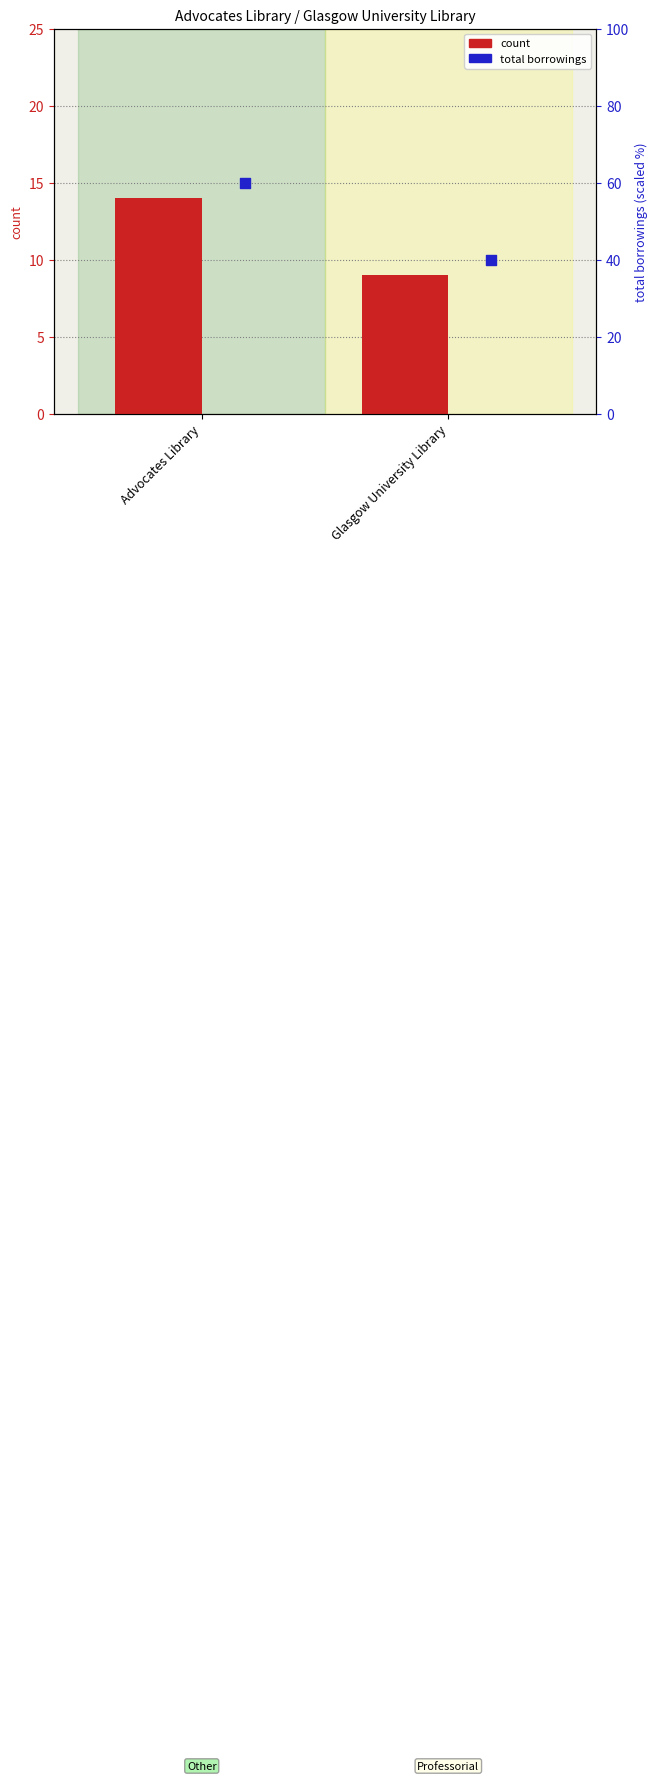

Between Glasgow University Library and Advocates Library, which is larger?

Advocates Library